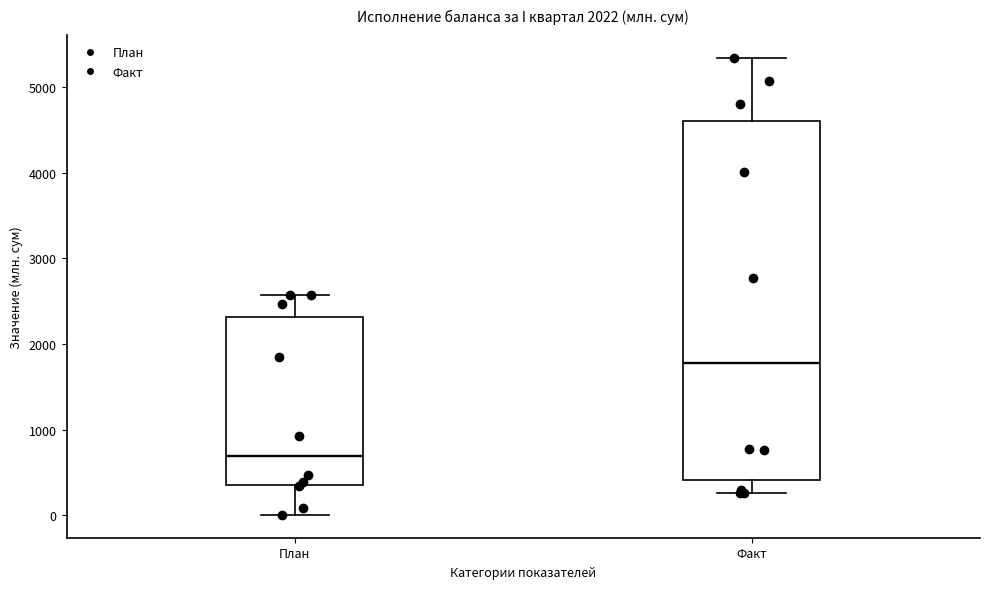

Reading left to right, transcribe this box plot: for each box, give where its median line is, the range the box spans, and where its two whiskers end, as read against the y-axis. The values are not printed on the chart, so give them approximately, as read against the axis.

План: median 700, box 400 to 2300, whiskers 0 to 2600
Факт: median 1800, box 400 to 4600, whiskers 300 to 5300